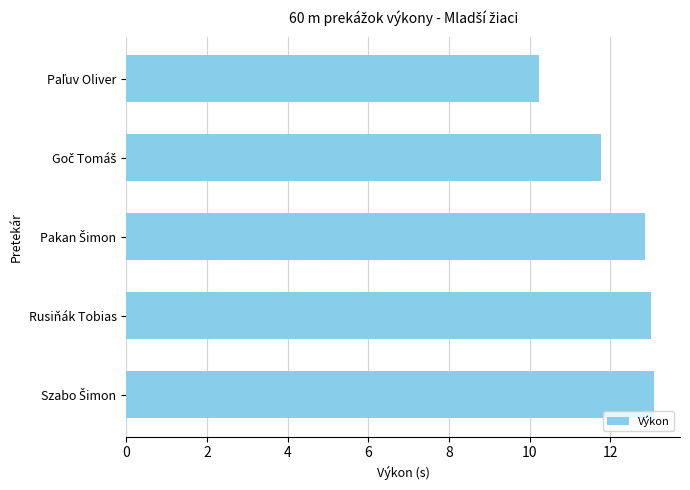

What is the sum of all values?

60.9